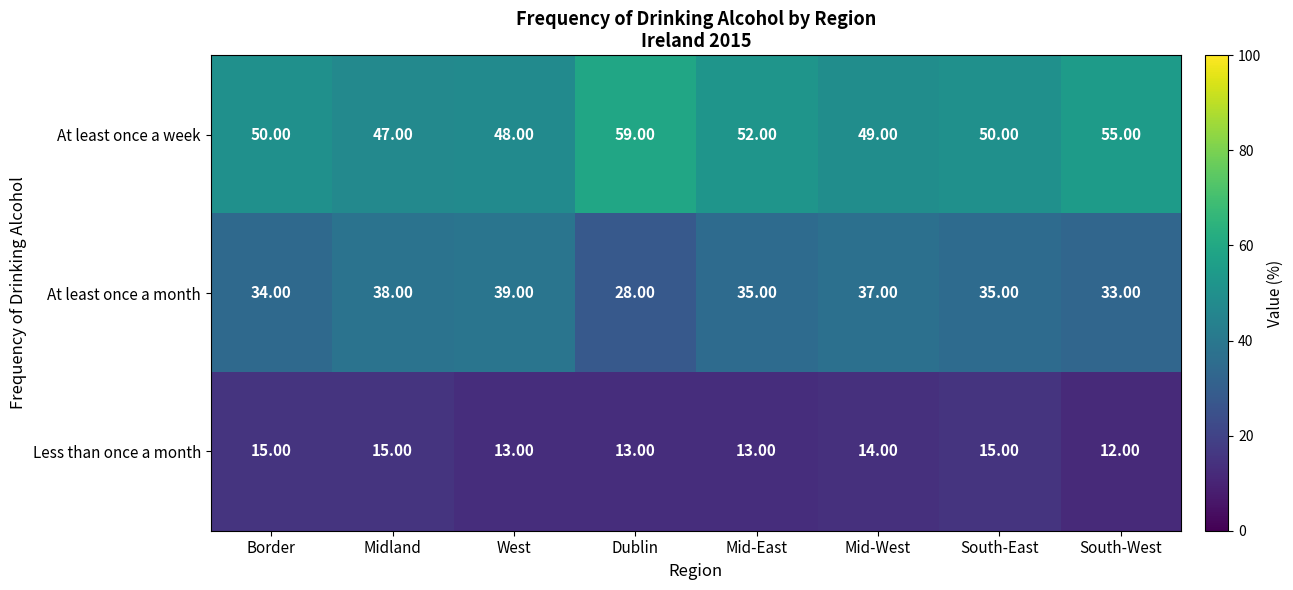

What is the total value across all series at Midland?

100